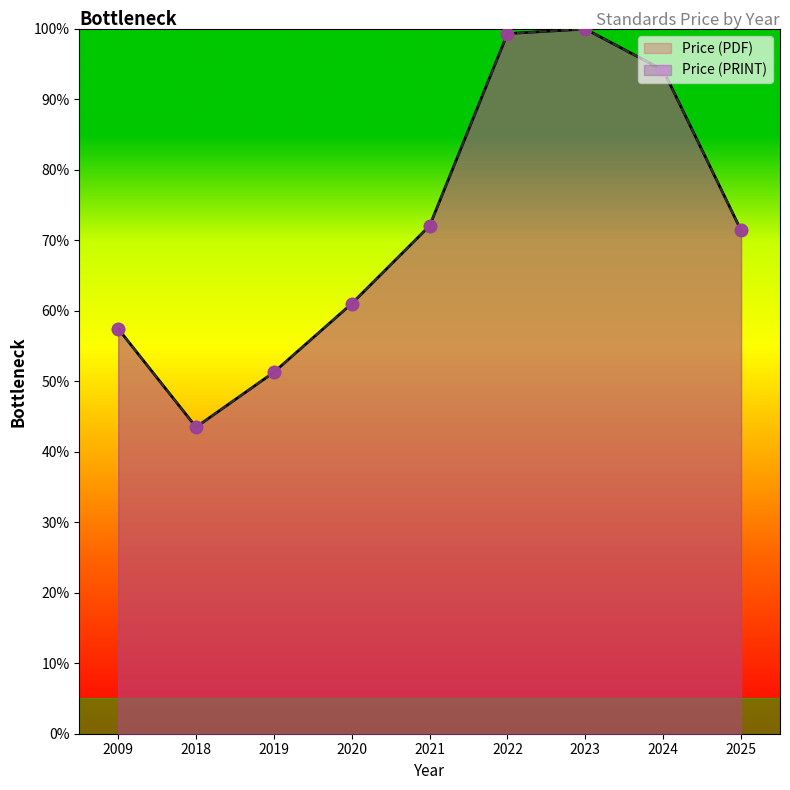

Which series has the widest spread of Y values?

Price (PDF)